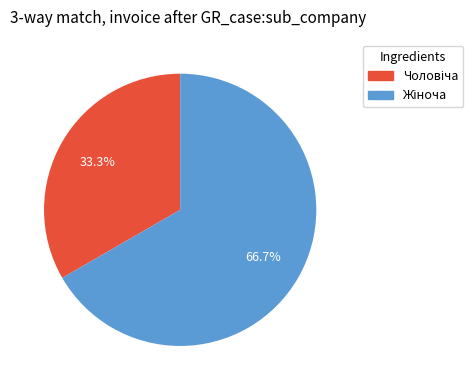

Is there any slice that represents more than half of the pie?

Yes